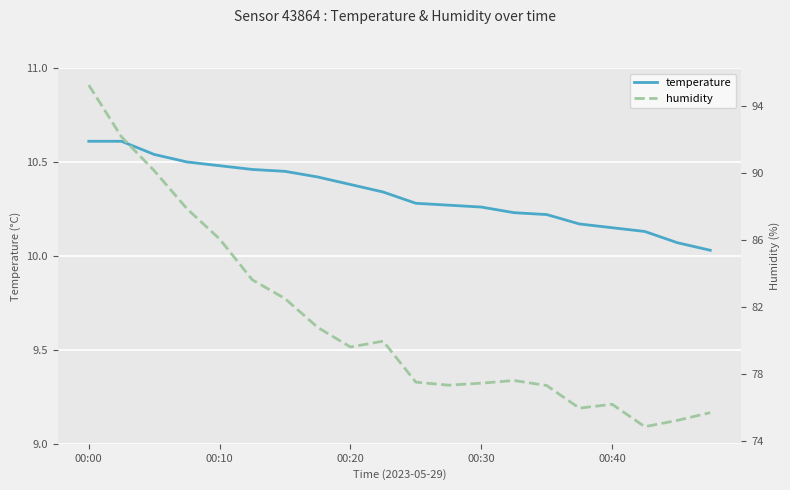

Which category has the lowest value across all series?

19